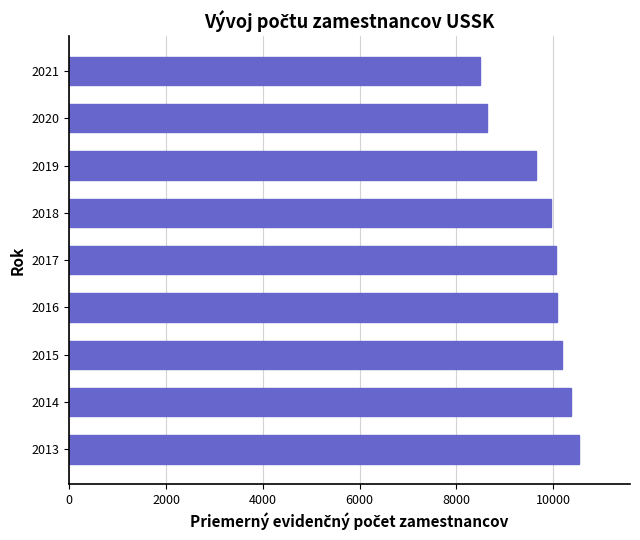

What is the difference between the second highest and second lowest values?

1730